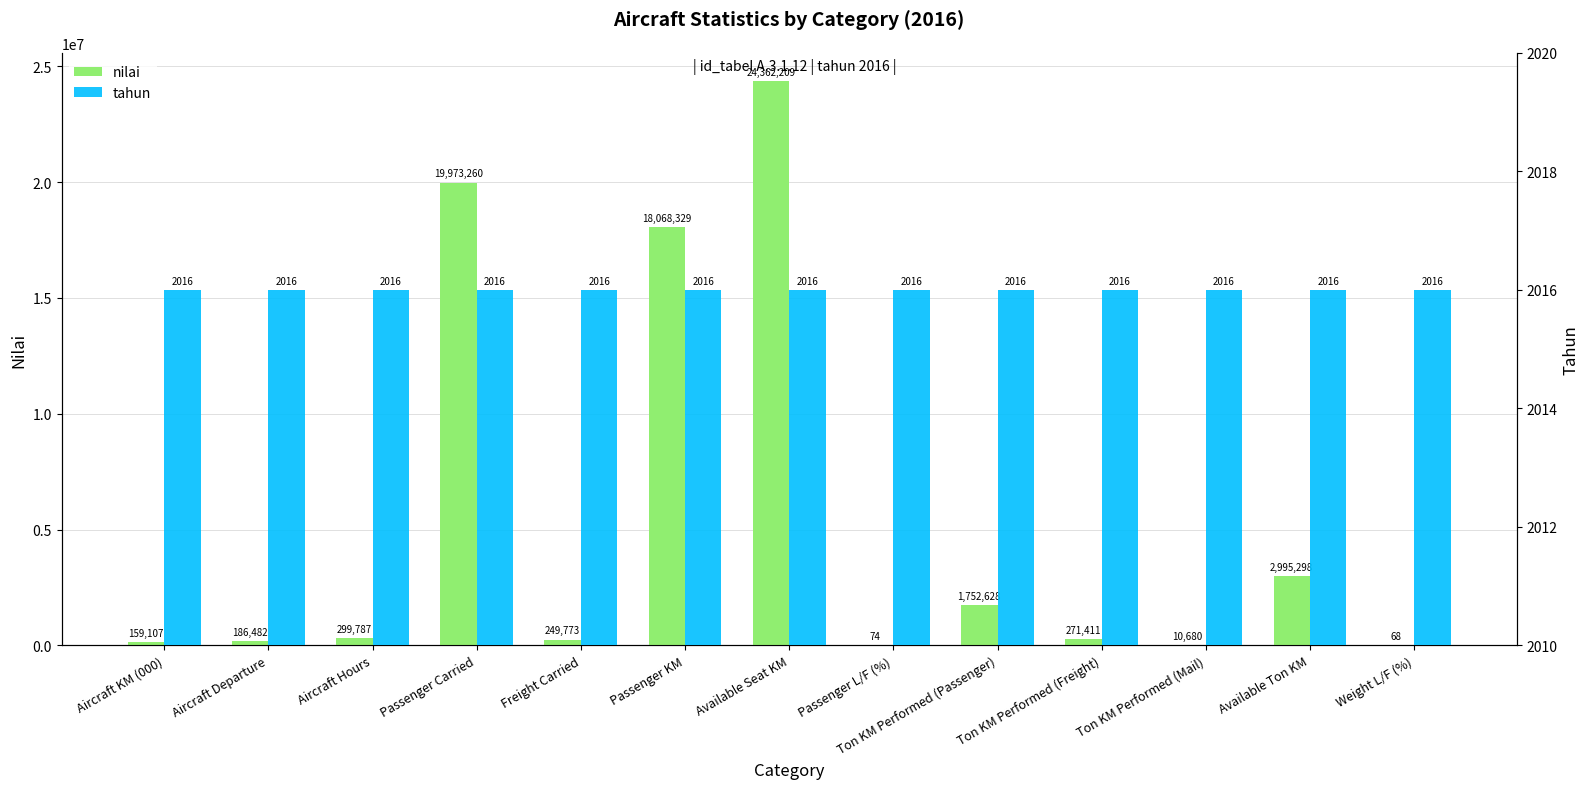

What is the label of the 8th bar from the right?

Passenger KM